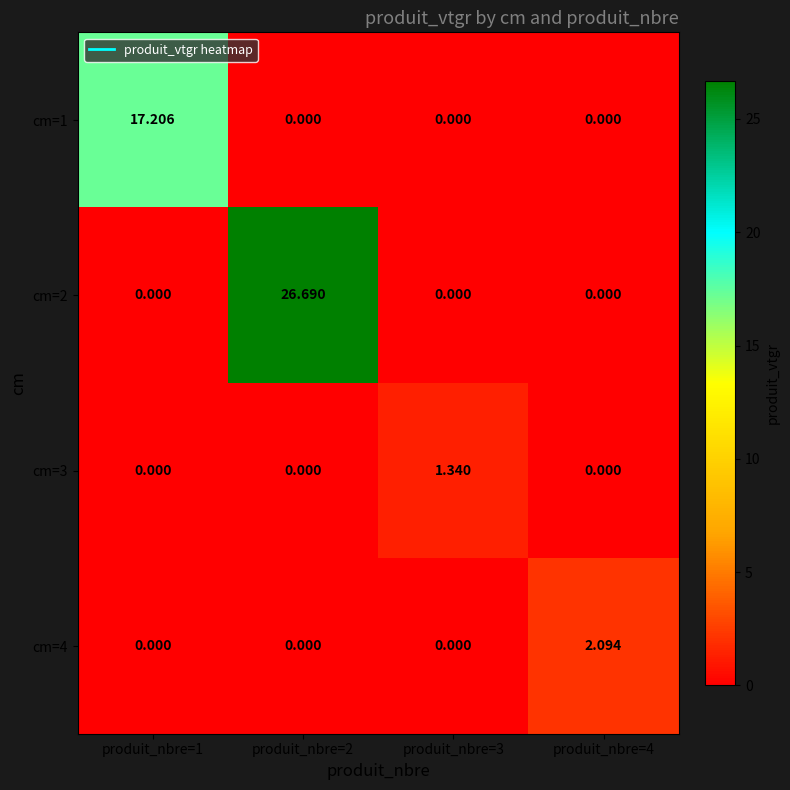

Count the number of data series in this chart.

4